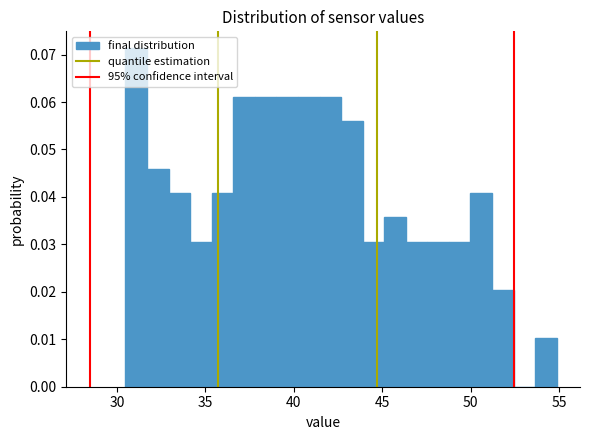

Read against the x-axis, roughly where is the centre of the tallest bar?

31.0